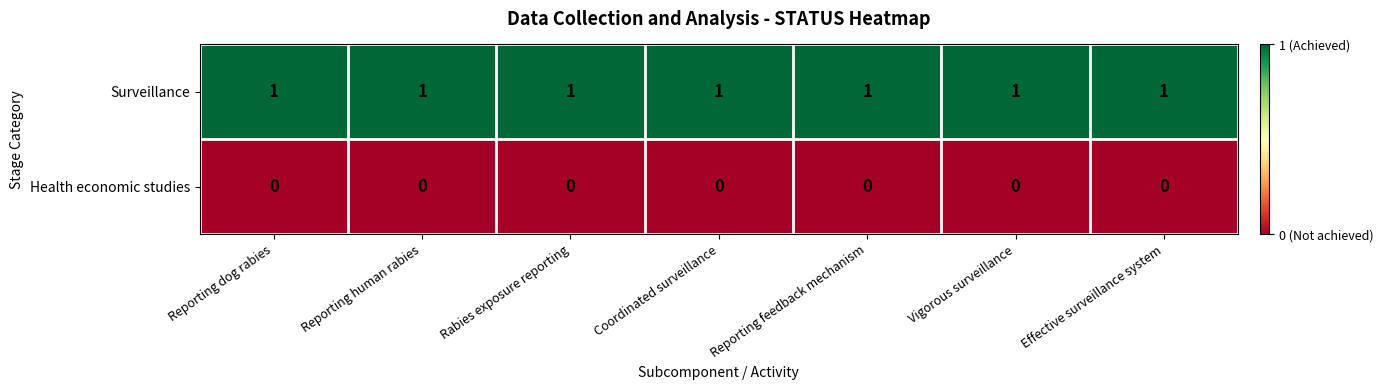

Which series has the largest total across all categories?

Surveillance